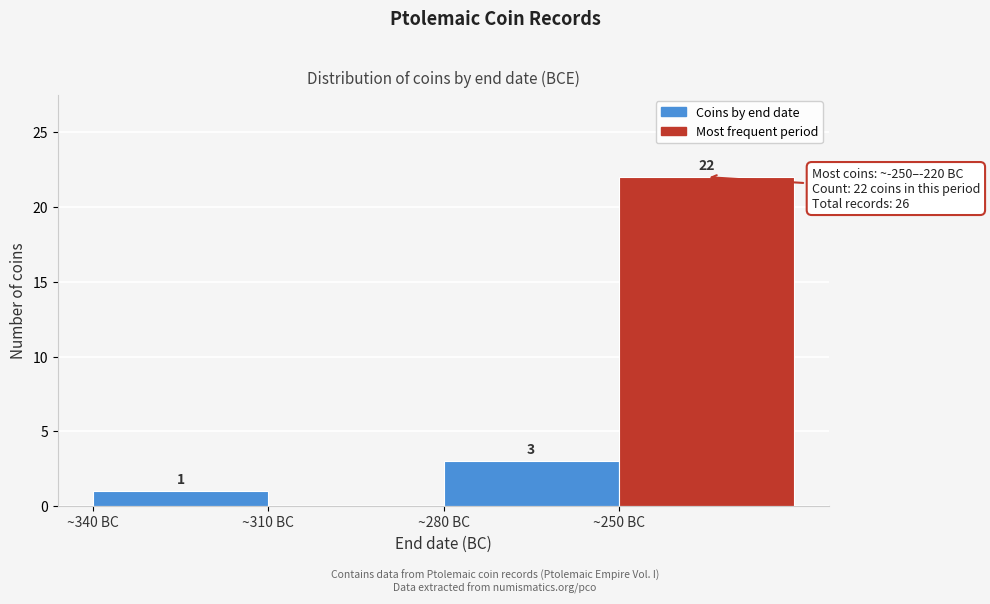

Reading right to left, extract all data points from this chart.

~250 BC=22	~280 BC=3	~310 BC=0	~340 BC=1